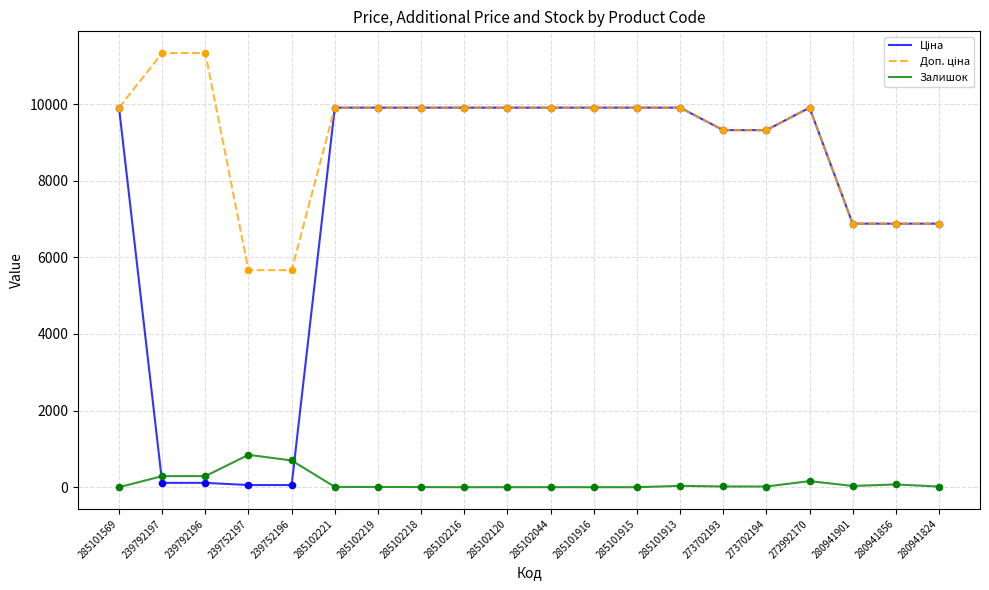

At how many categories does at least one series exceed 7279?

15